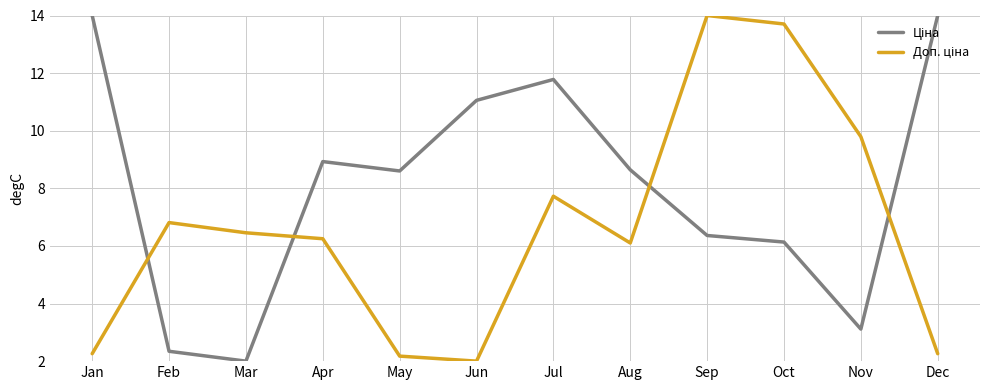

At which category is the sum across all series the highest?

Sep